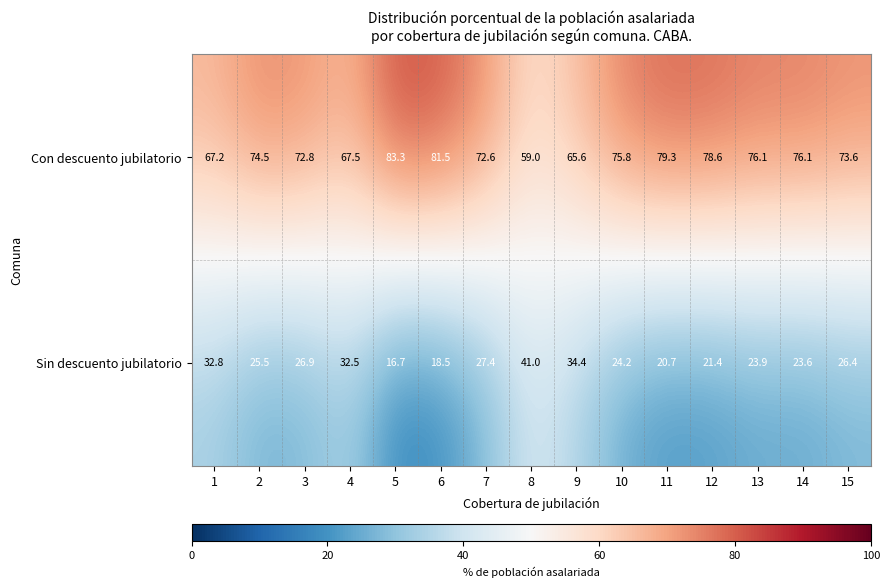

Where is Sin descuento jubilatorio nearest to the value 28?

7